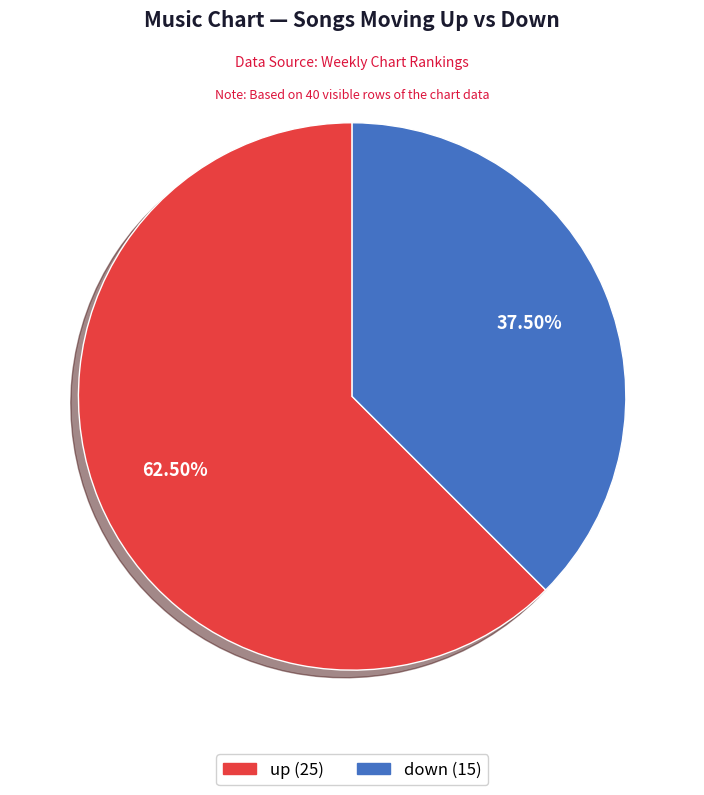

Does down account for over 50% of the chart?

No